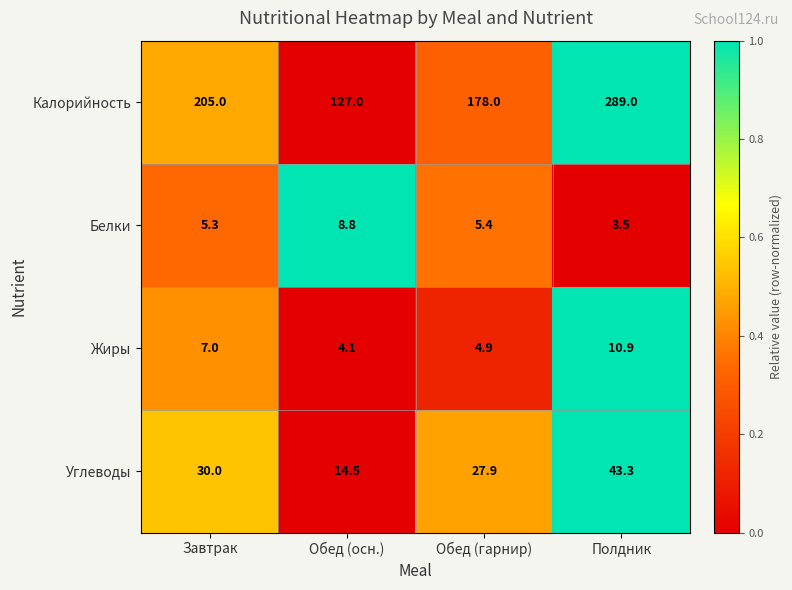

Reading left to right, extract all data points from this chart.

Калорийность: 205.0	127.0	178.0	289.0
Белки: 5.3	8.8	5.4	3.5
Жиры: 7.0	4.1	4.9	10.9
Углеводы: 30.0	14.5	27.9	43.3